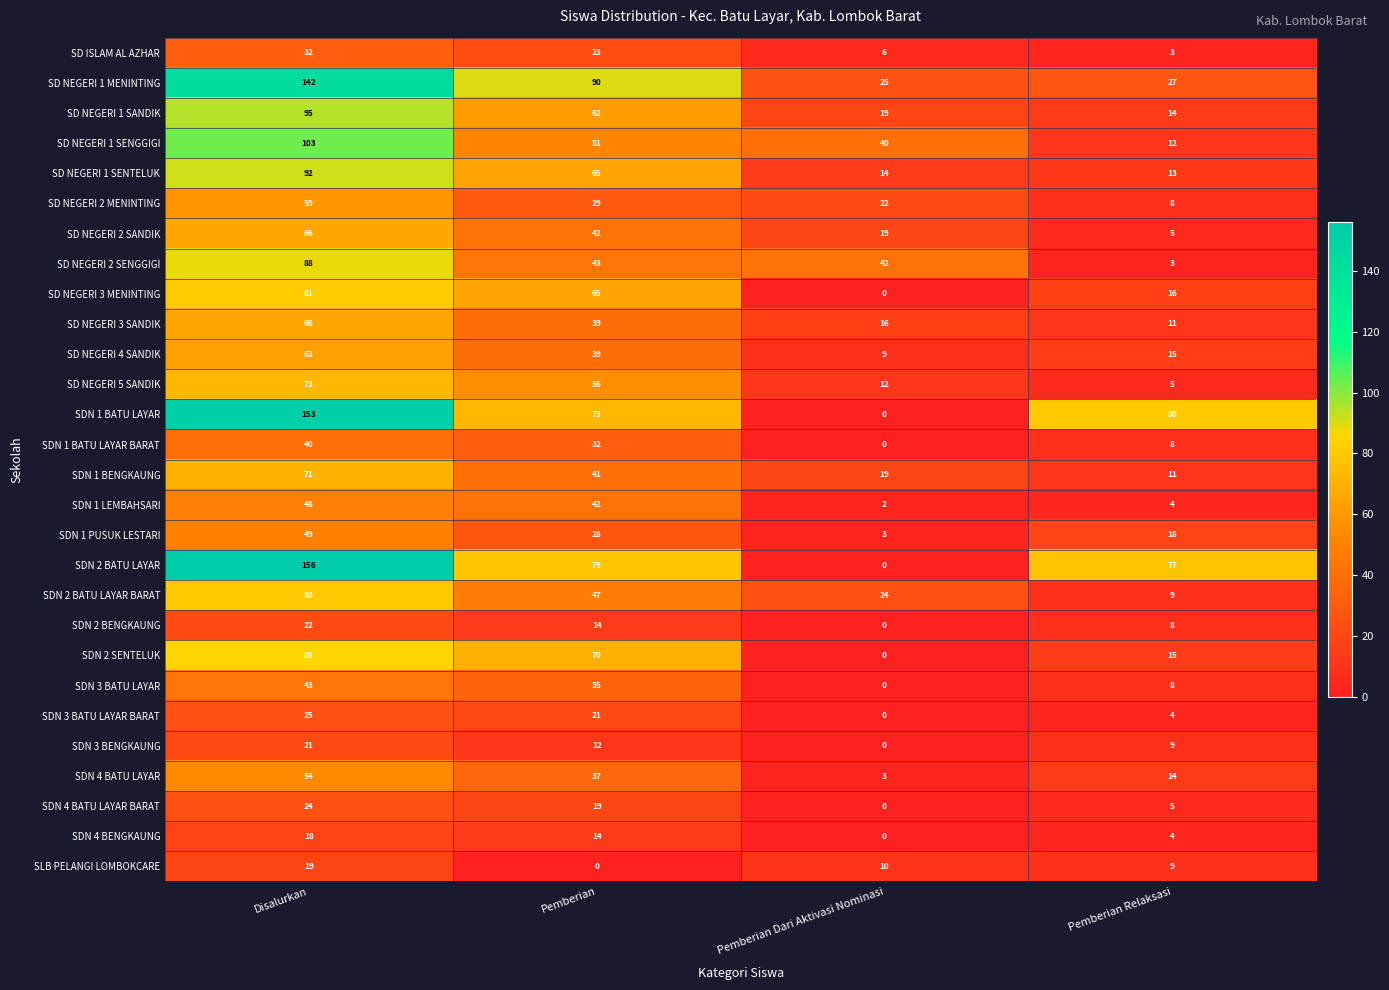

What is the spread (max minus min) of values at Pemberian?

90